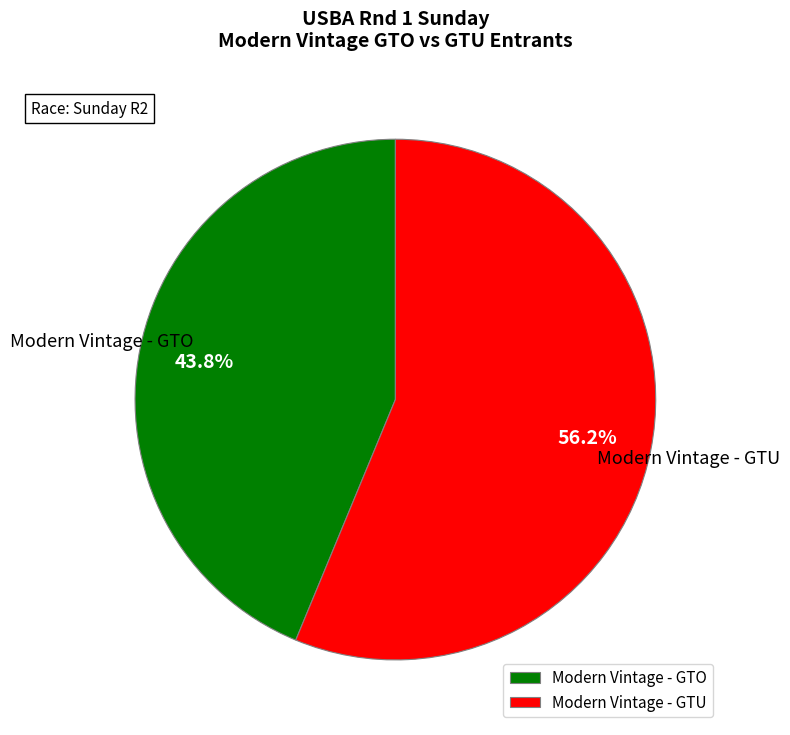

Which category accounts for the majority?

Modern Vintage - GTU